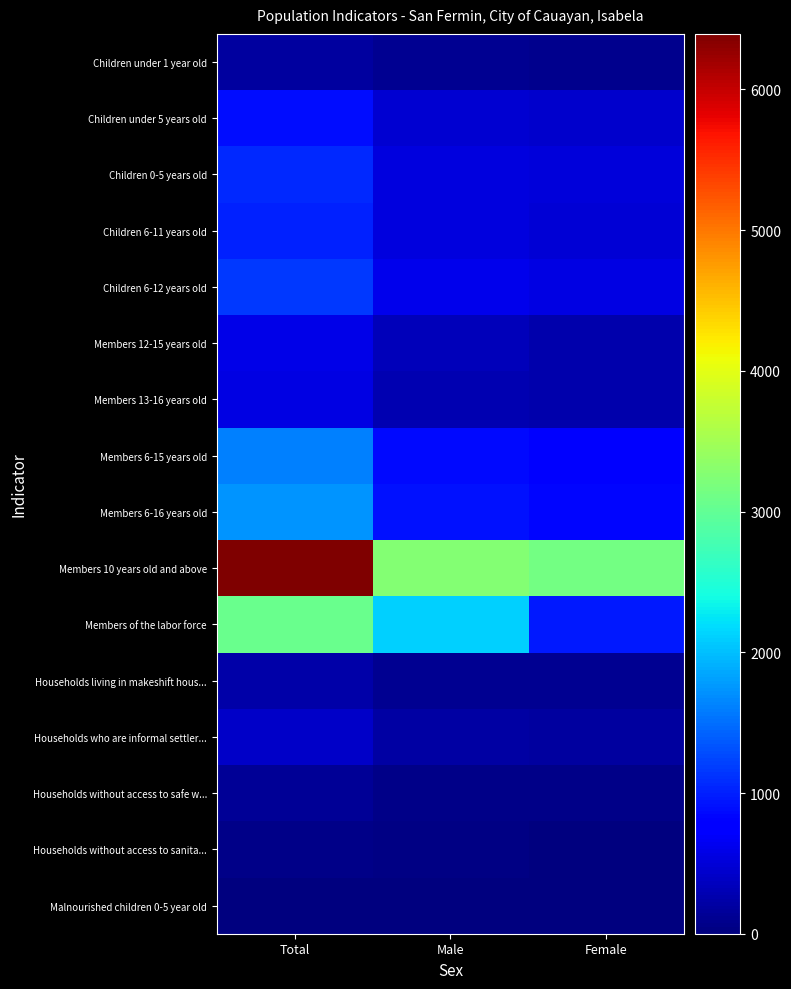

How many series are shown in this chart?

16